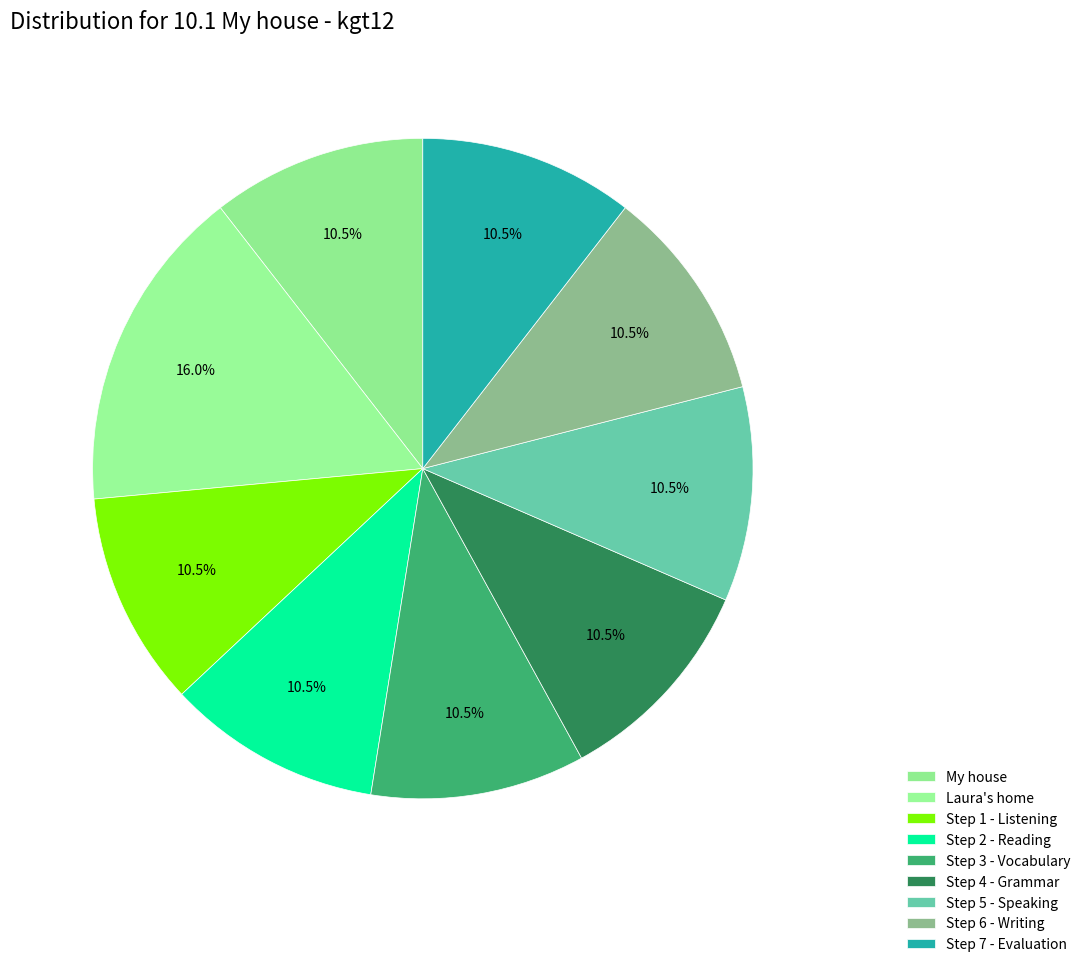

Combined, what portion of the pie is Step 2 - Reading and Laura's home?

26.5%